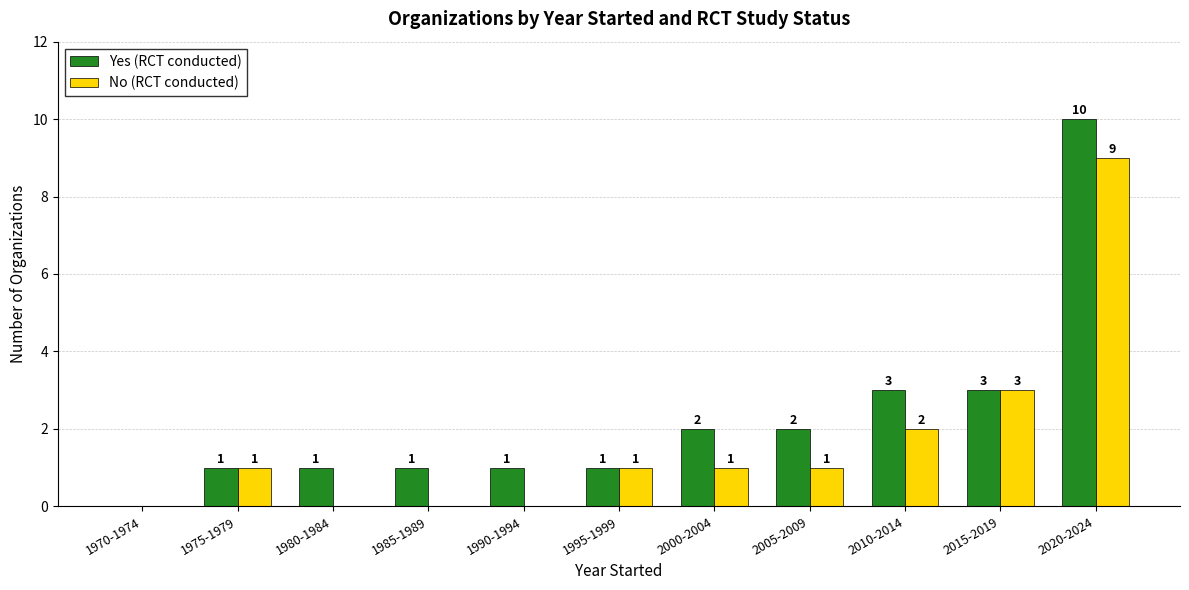

How many No (RCT conducted) values are between 0 and 2?

9